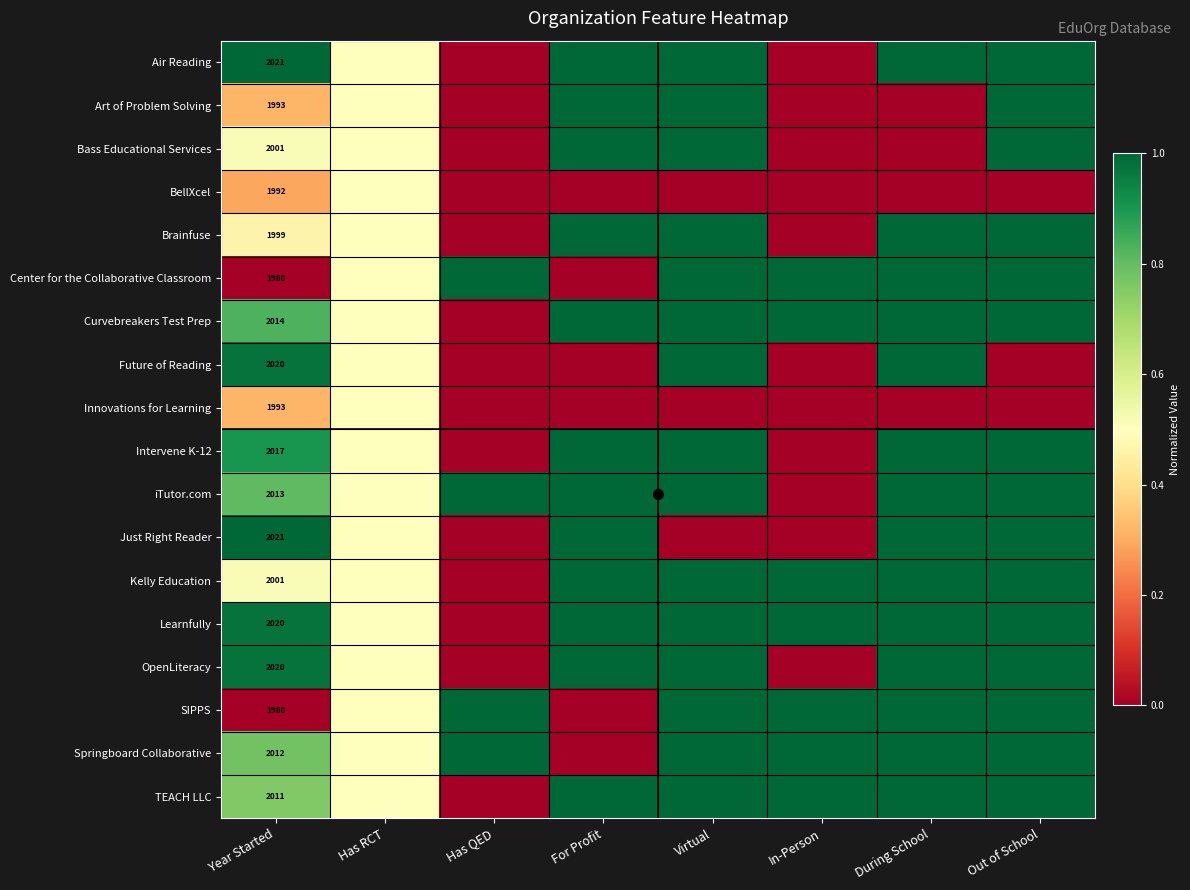

At which category does the chart reach its minimum across all series?

Has QED